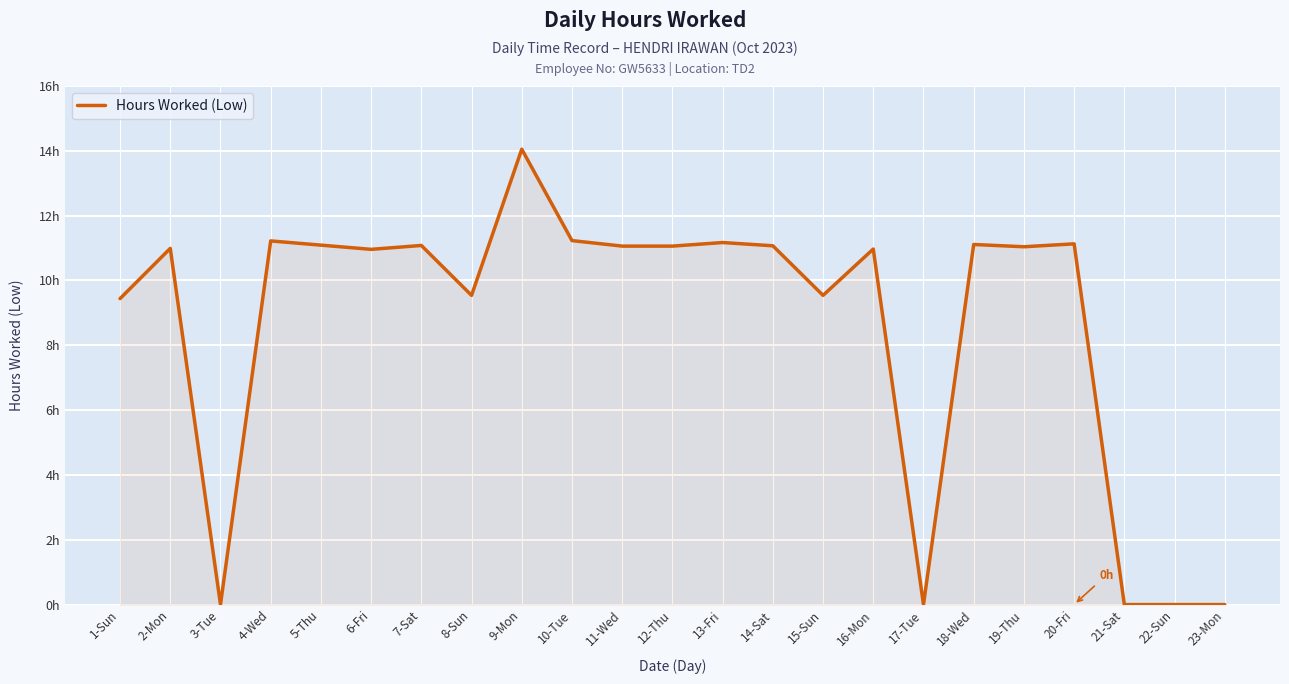

Does the chart have visible grid lines?

Yes